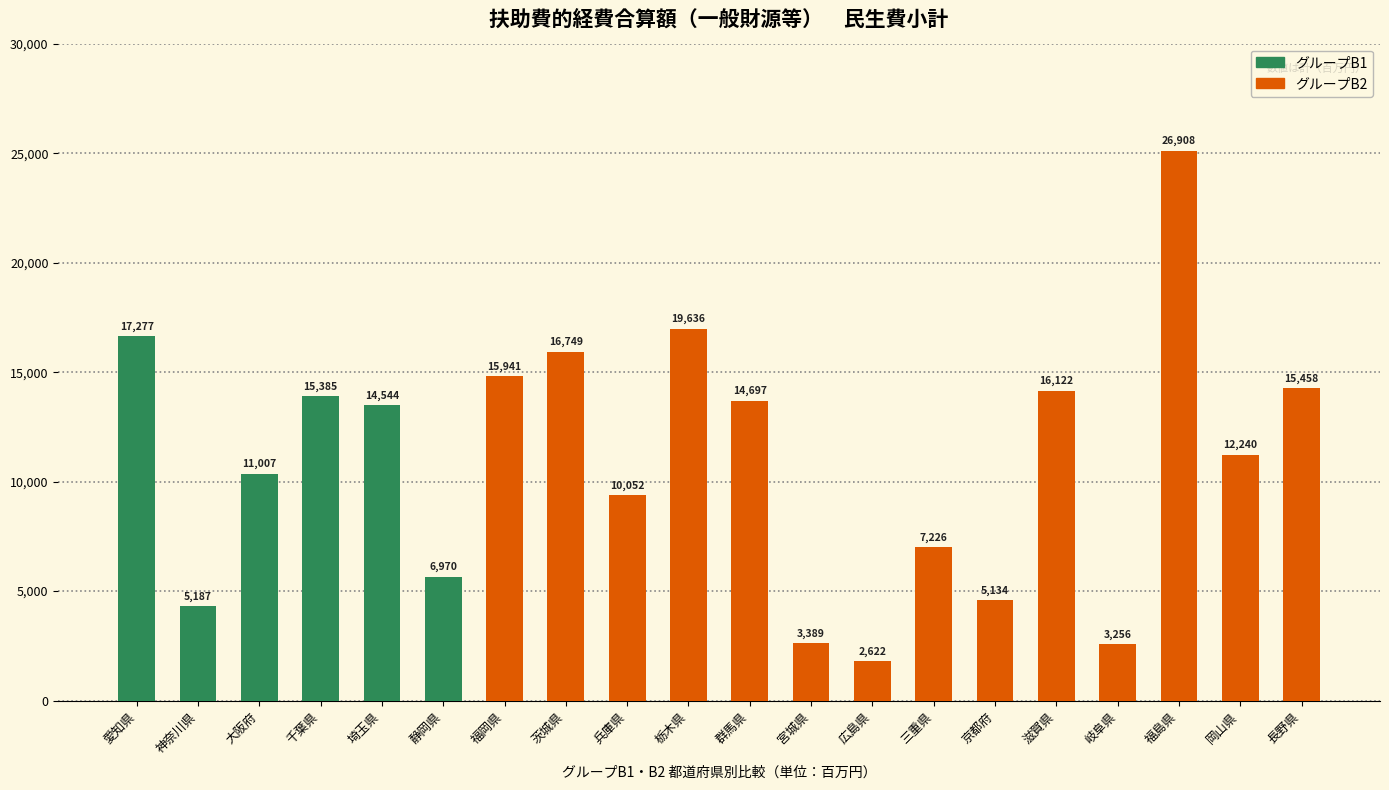

Reading left to right, what are all the values shown in this chart?

16651	4319	10366	13890	13490	5659	14802	15938	9383	16987	13704	2616	1809	7004	4597	14148	2572	25109	11232	14278